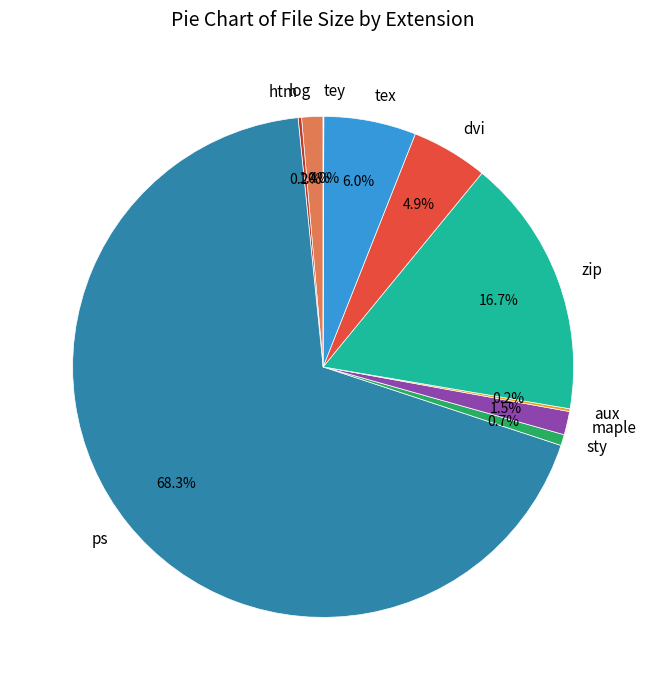

What percentage do dvi and tex together represent?

10.9%